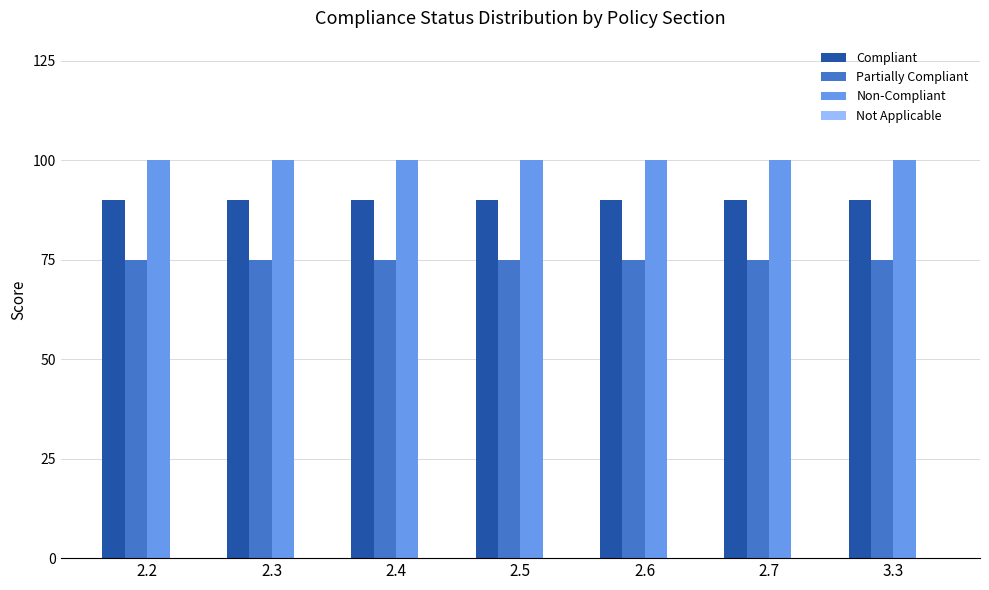

What is the highest value of the Non-Compliant series?

100